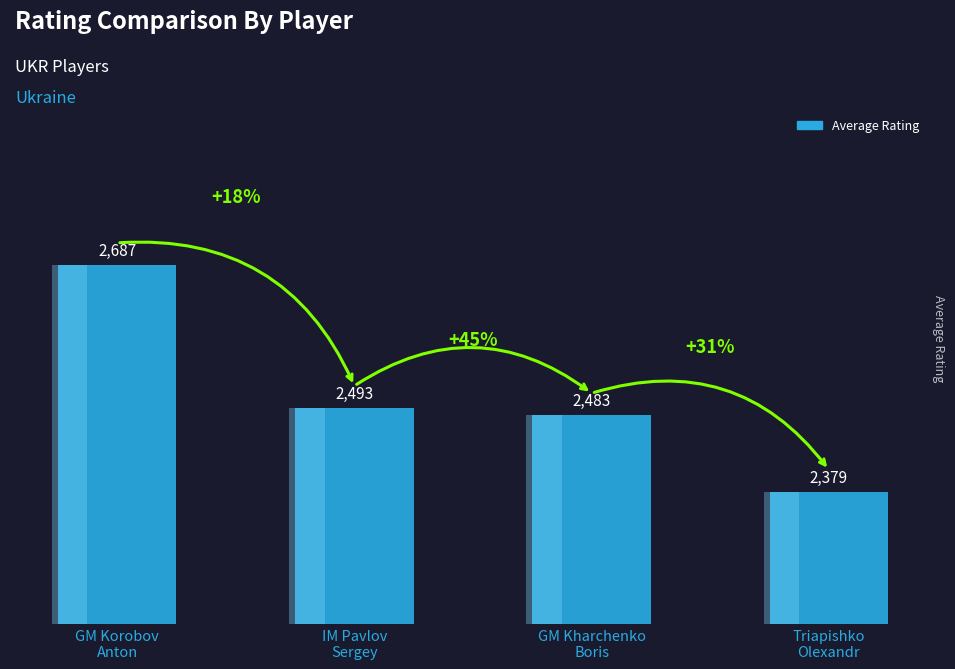

True or false: the data shows 2379 at Triapishko
Olexandr.

True